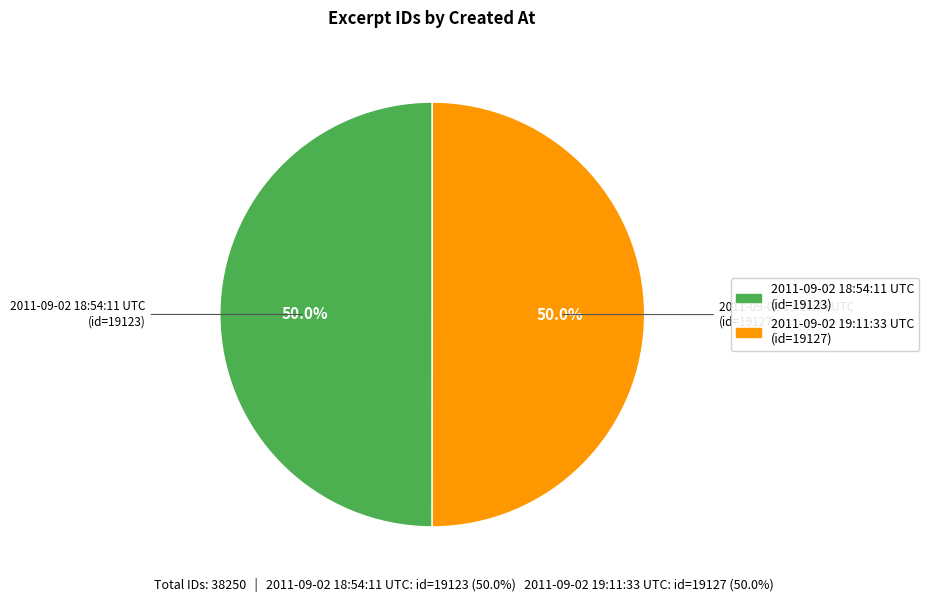

Combined, what portion of the pie is 2011-09-02 19:11:33 UTC and 2011-09-02 18:54:11 UTC?

100.0%